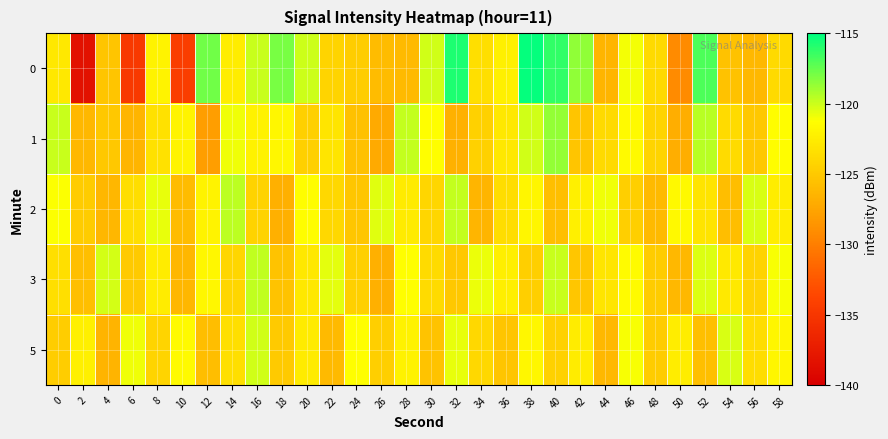

What is the spread (max minus min) of values at 12?

10.2